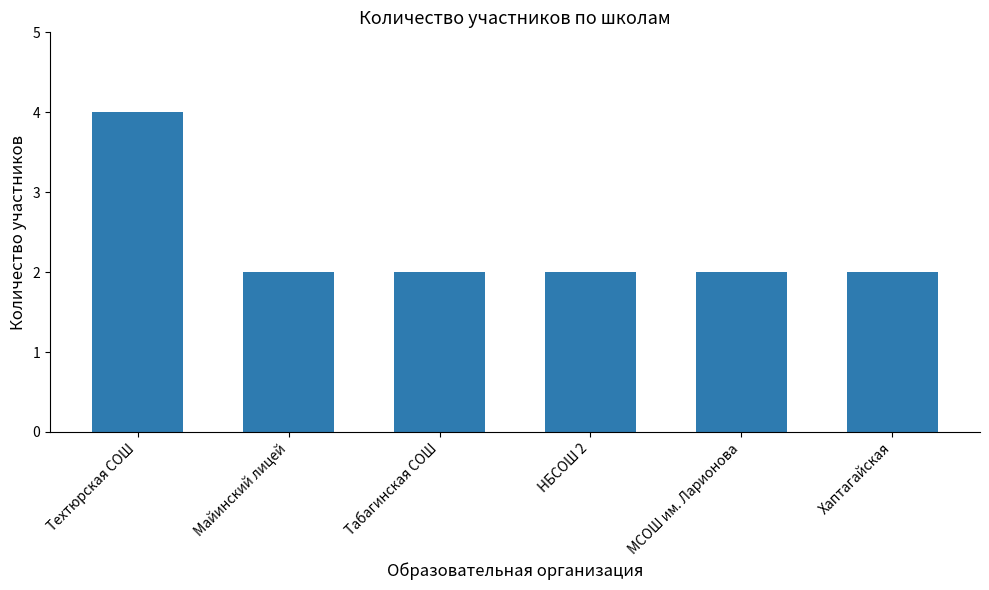

What is the label of the 6th bar from the right?

Техтюрская СОШ